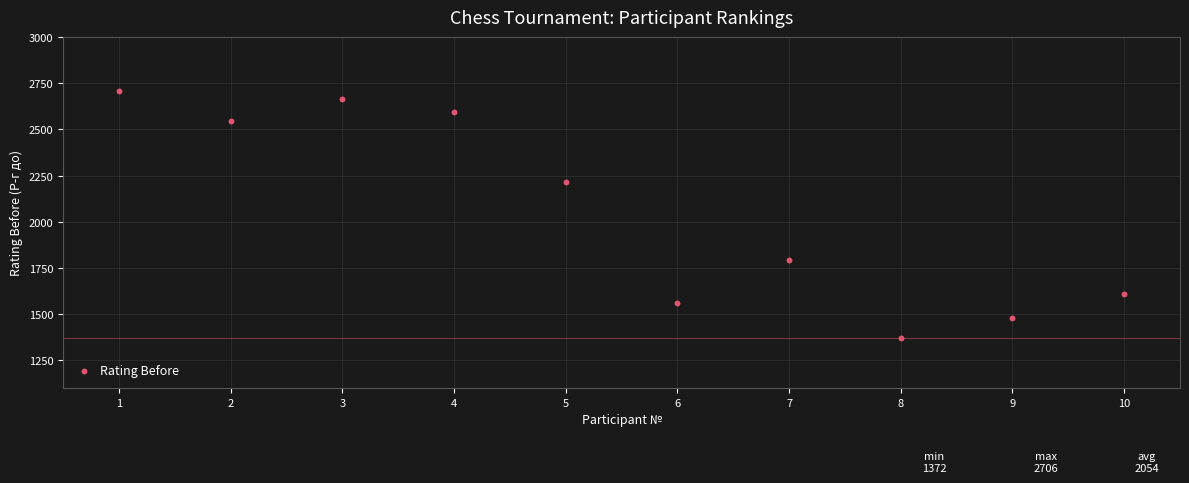

What is the average Y value?

2054